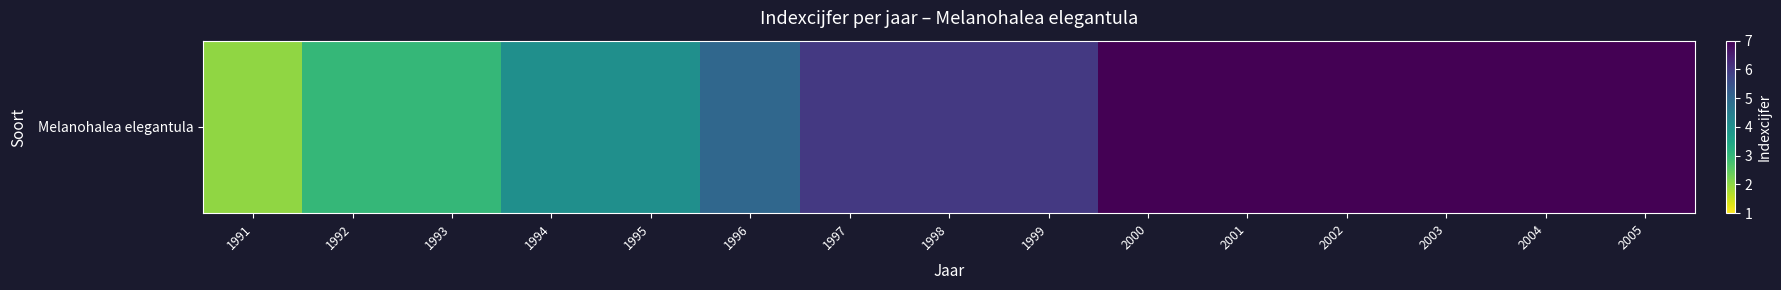

True or false: the data shows 11 at 1997.

False